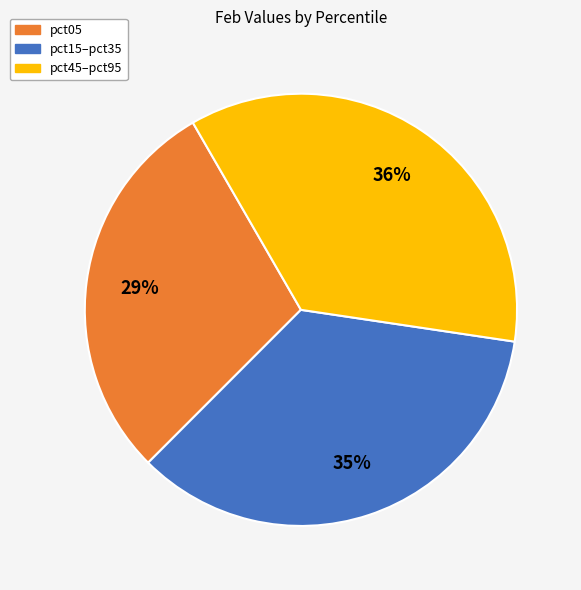

To the nearest percent, what is the average slice percentage?

33%